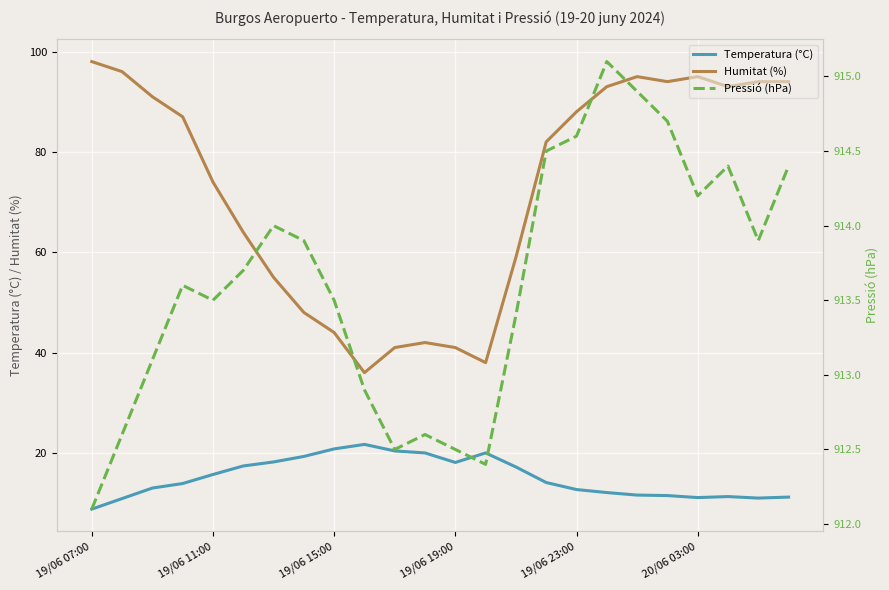

True or false: Humitat (%) and Temperatura (°C) cross at least once.

False